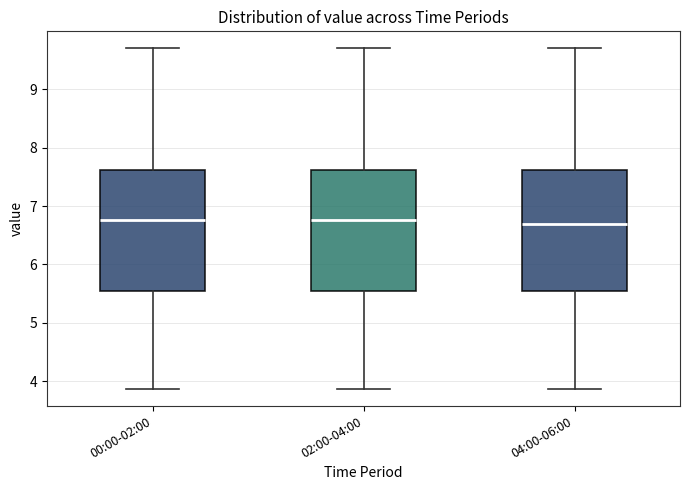

Reading left to right, transcribe this box plot: for each box, give where its median line is, the range the box spans, and where its two whiskers end, as read against the y-axis. The values are not printed on the chart, so give them approximately, as read against the axis.

00:00-02:00: median 6.8, box 5.6 to 7.6, whiskers 3.9 to 9.7
02:00-04:00: median 6.8, box 5.6 to 7.6, whiskers 3.9 to 9.7
04:00-06:00: median 6.7, box 5.6 to 7.6, whiskers 3.9 to 9.7